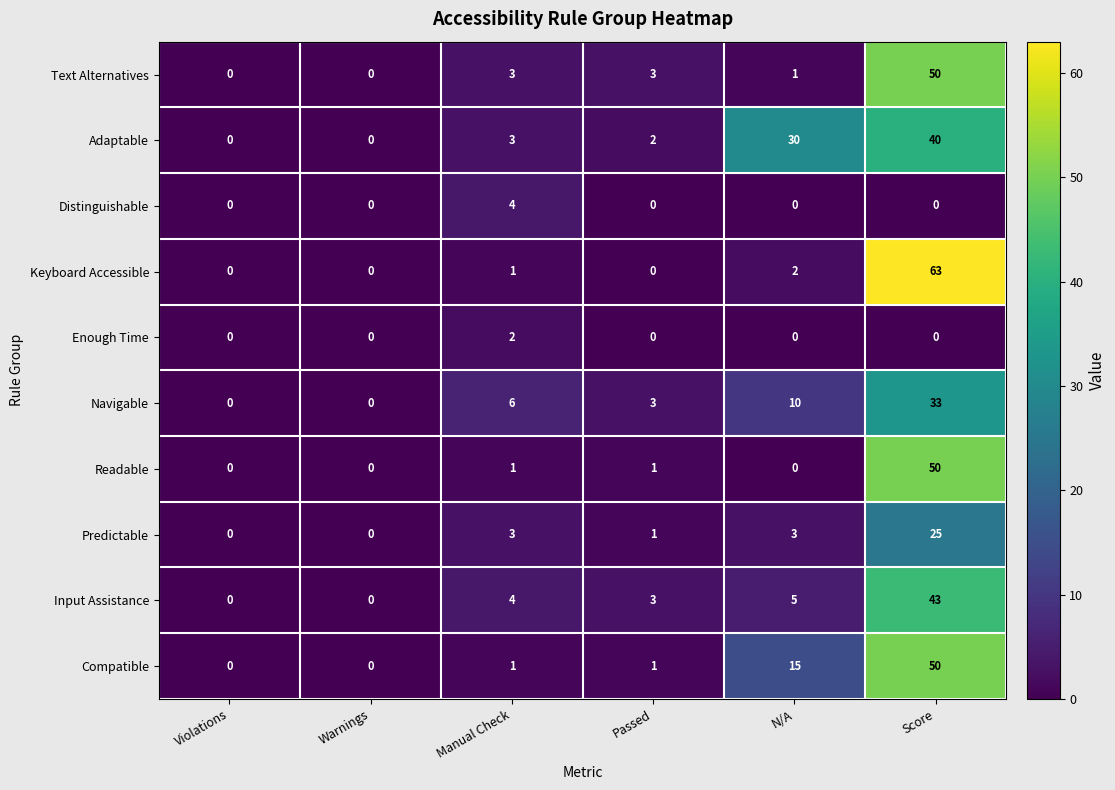

Which series has the widest spread of values?

Keyboard Accessible